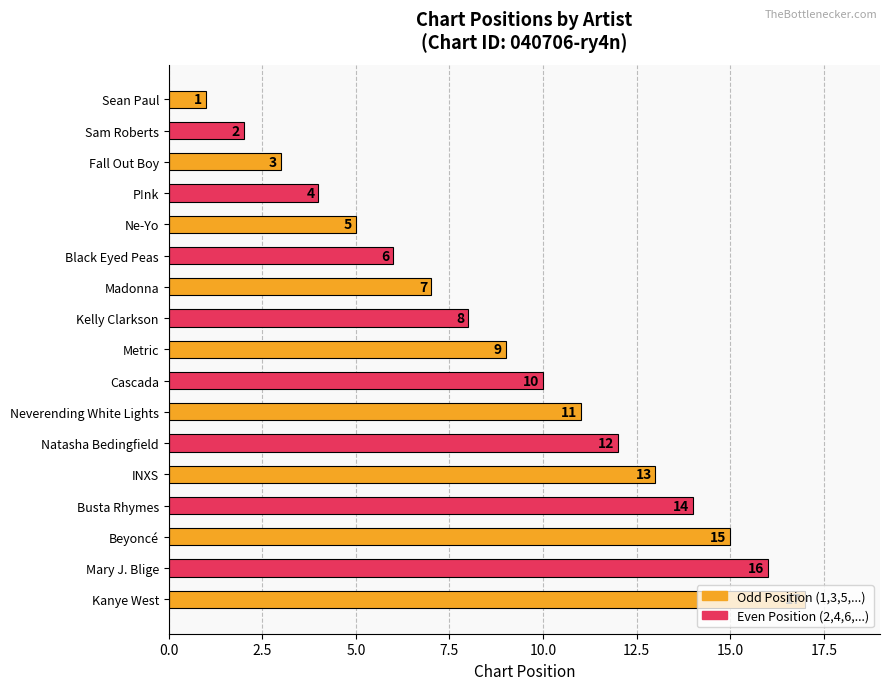

What is the sum of the values at Natasha Bedingfield and Black Eyed Peas?

18